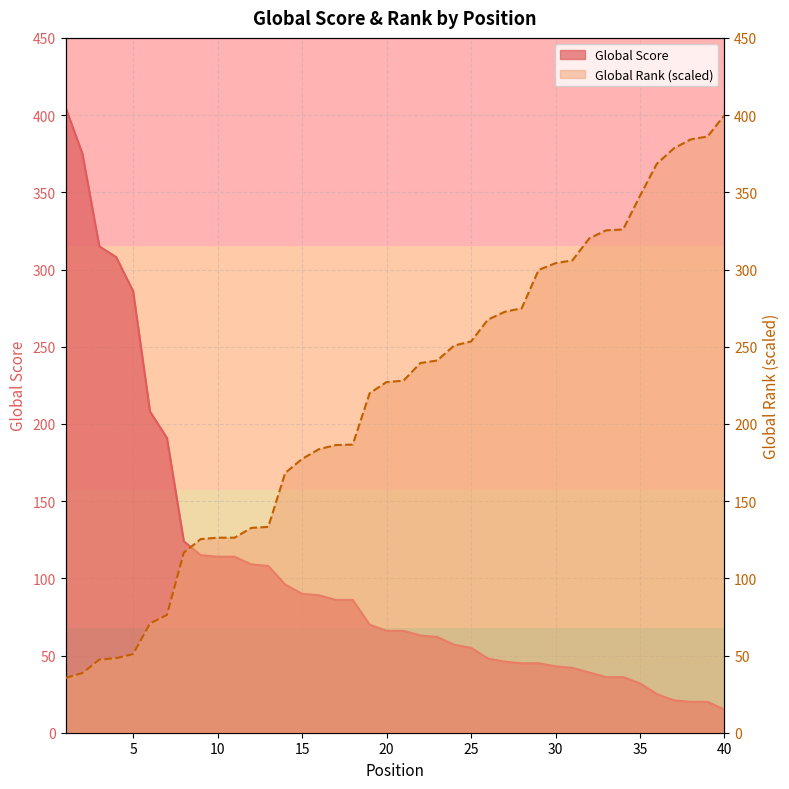

How many lines are shown in the chart?

2